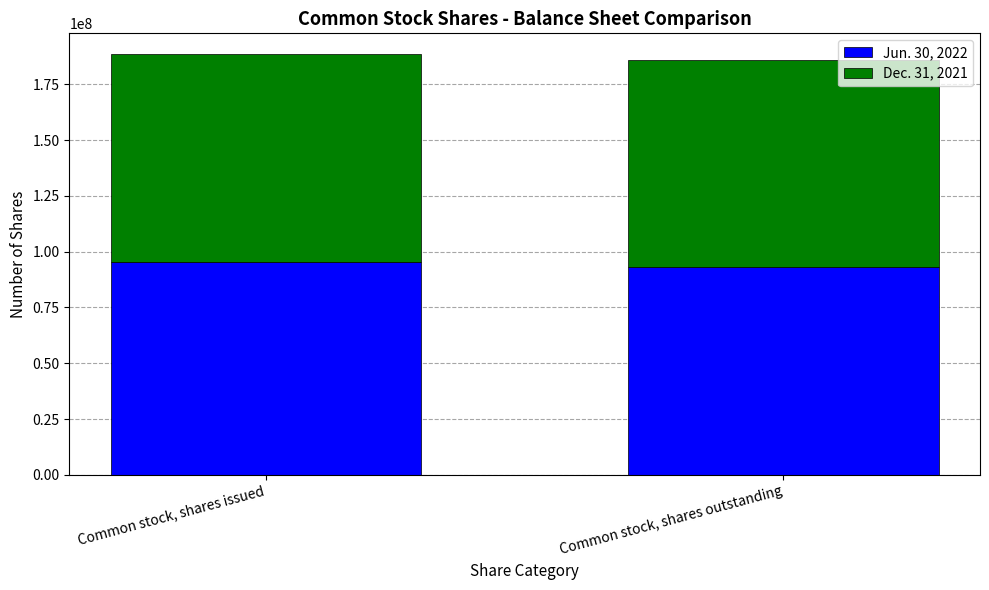

What is the maximum value for Jun. 30, 2022?

95525577